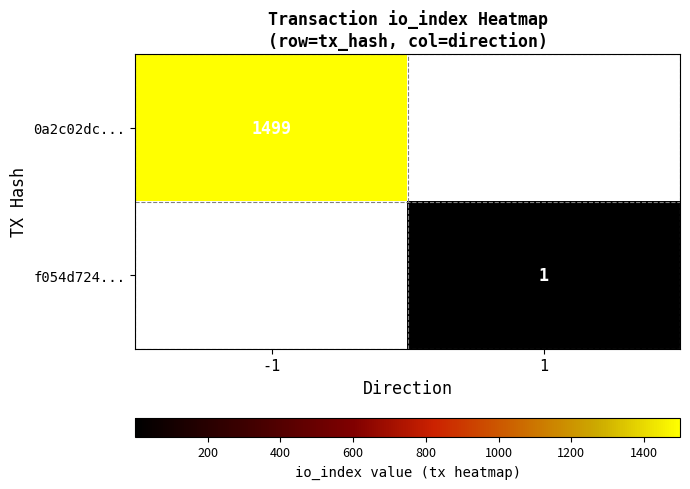

Rank the series by their average value, from highest to lowest.

0a2c02dc..., f054d724...